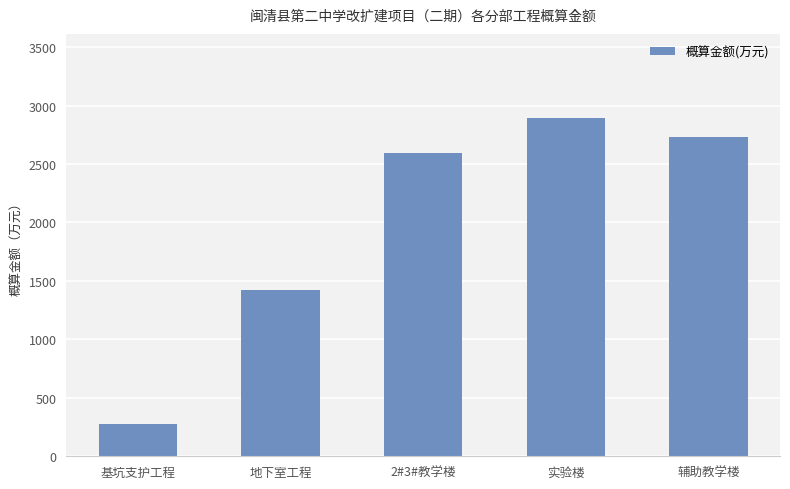

Approximately how many times larger is the value at 基坑支护工程 compared to 2#3#教学楼?

0.1